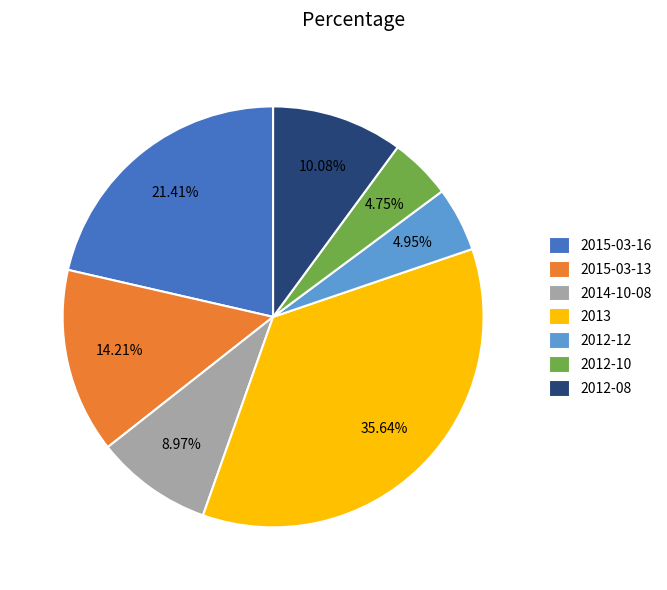

How many segments does this pie chart have?

7